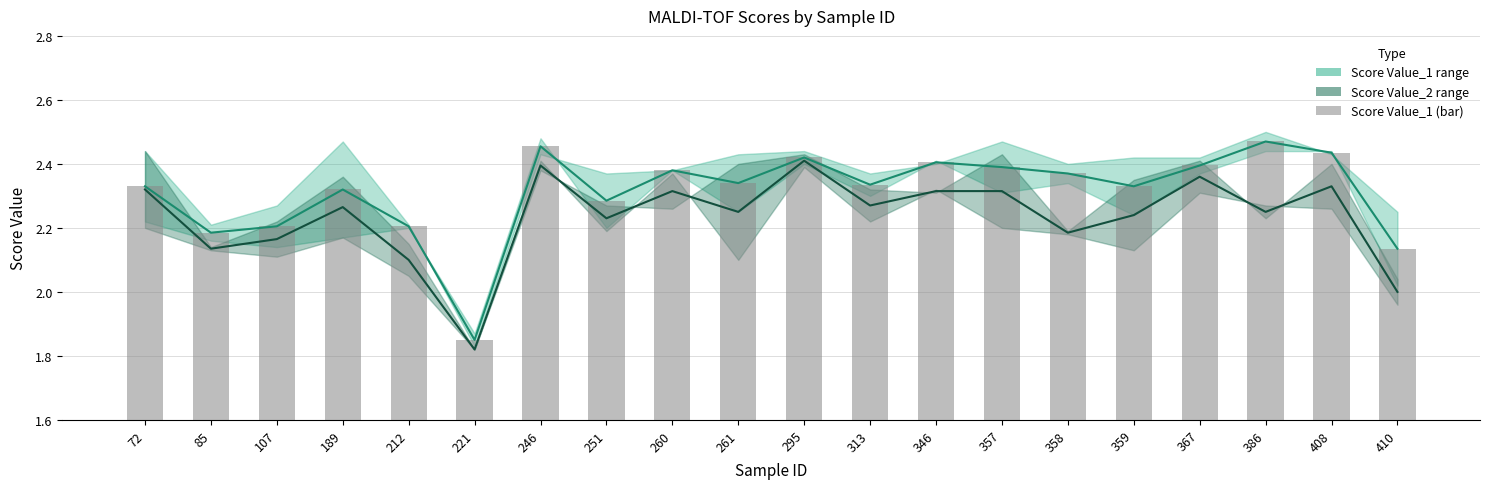

What is the sum of all Score Value_1 (mid) values?

46.2